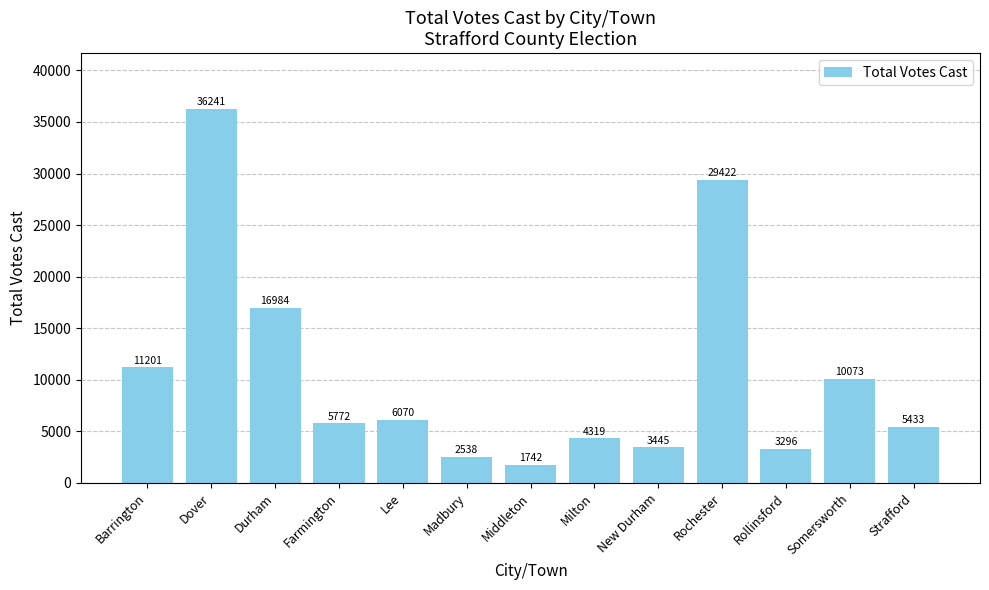

What is the approximate value at New Durham?

3445